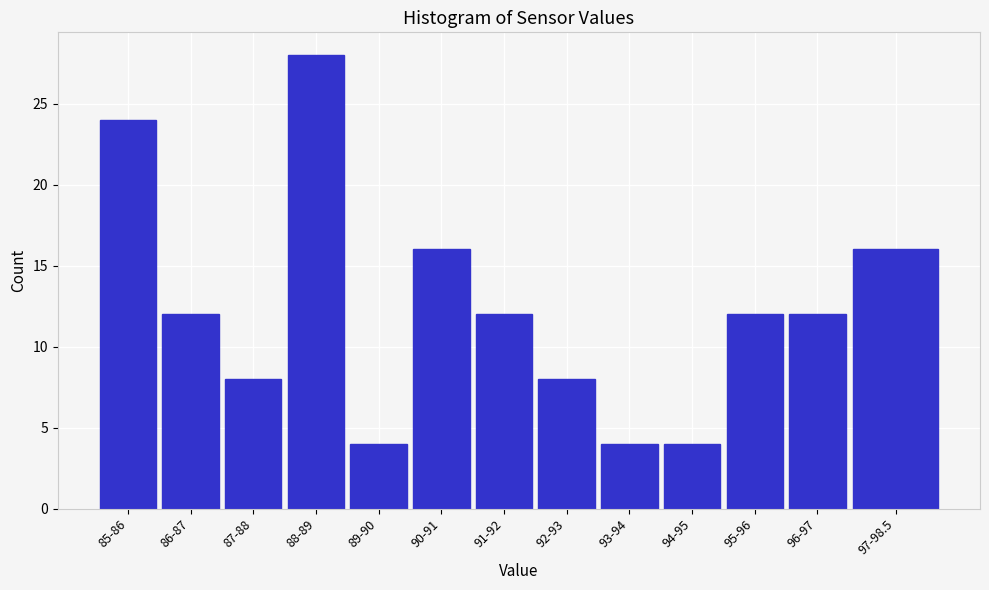

Reading left to right, what are all the values shown in this chart?

24	12	8	28	4	16	12	8	4	4	12	12	16